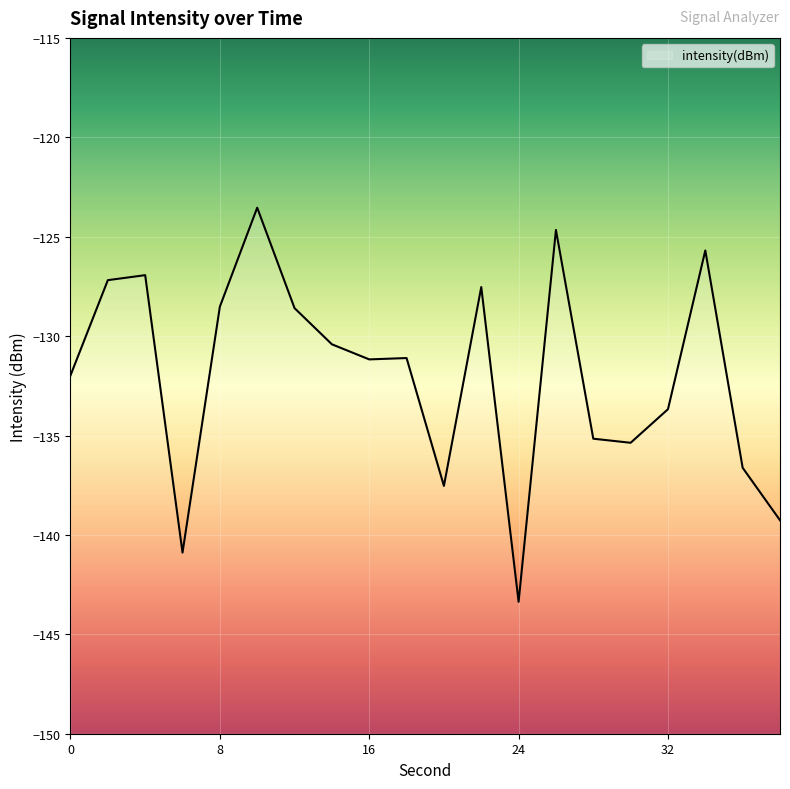

Where is the first local minimum?

6